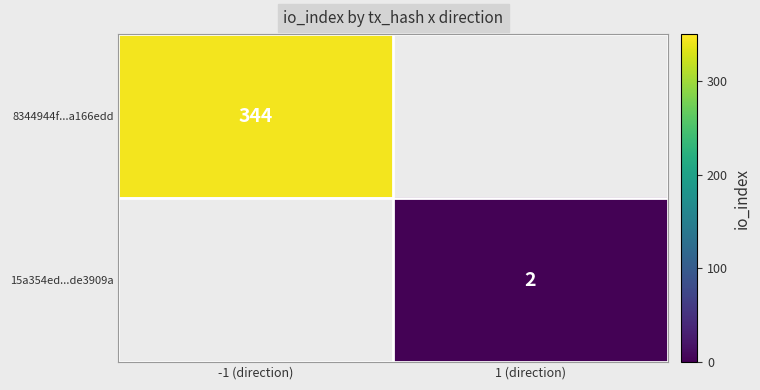

Which category has the lowest value across all series?

1 (direction)